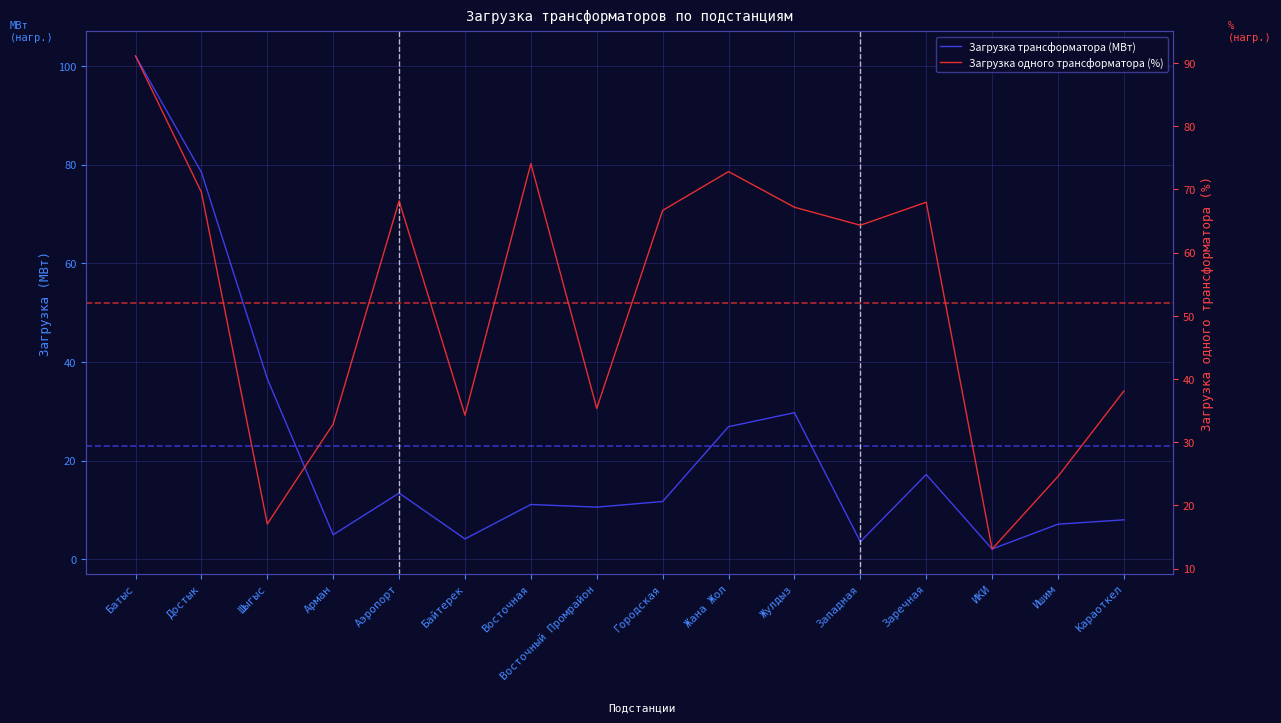

Read the Загрузка одного трансформатора (%) value at Восточная.

74.1